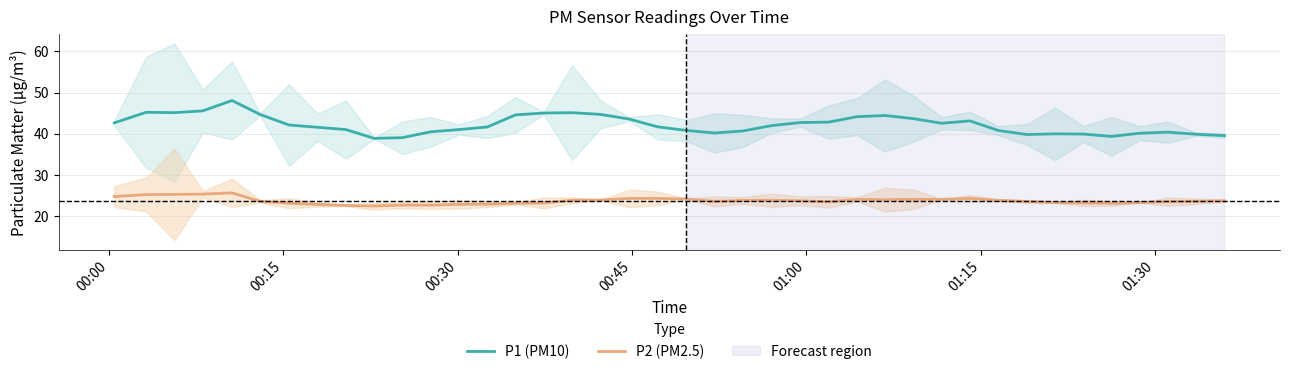

True or false: P1 (PM10) and P2 (PM2.5) cross at least once.

False